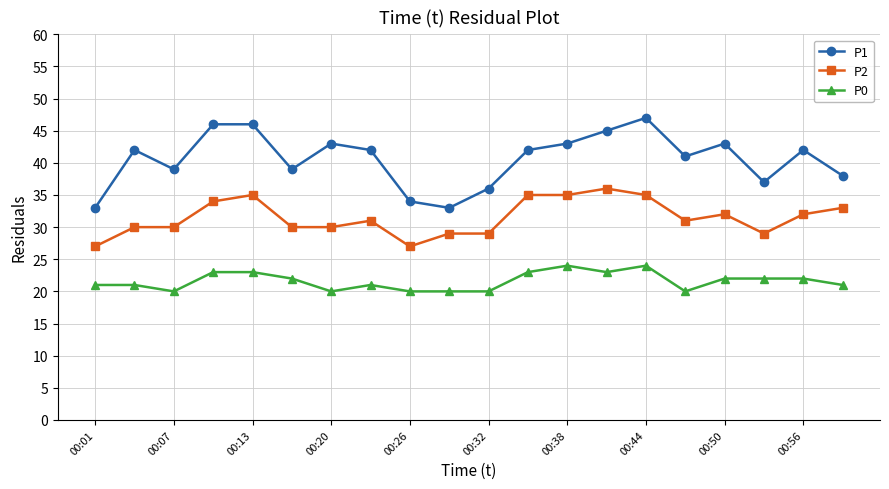

What is the maximum value for P0?

24